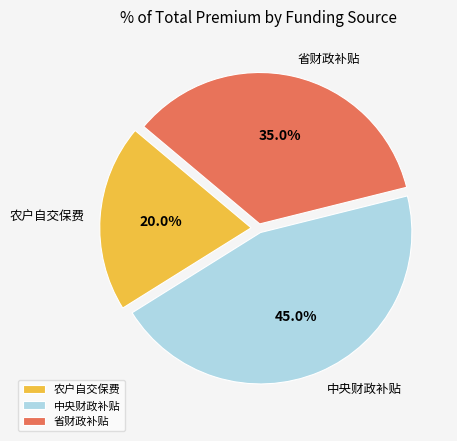

Rank the categories by value from lowest to highest.

农户自交保费, 省财政补贴, 中央财政补贴